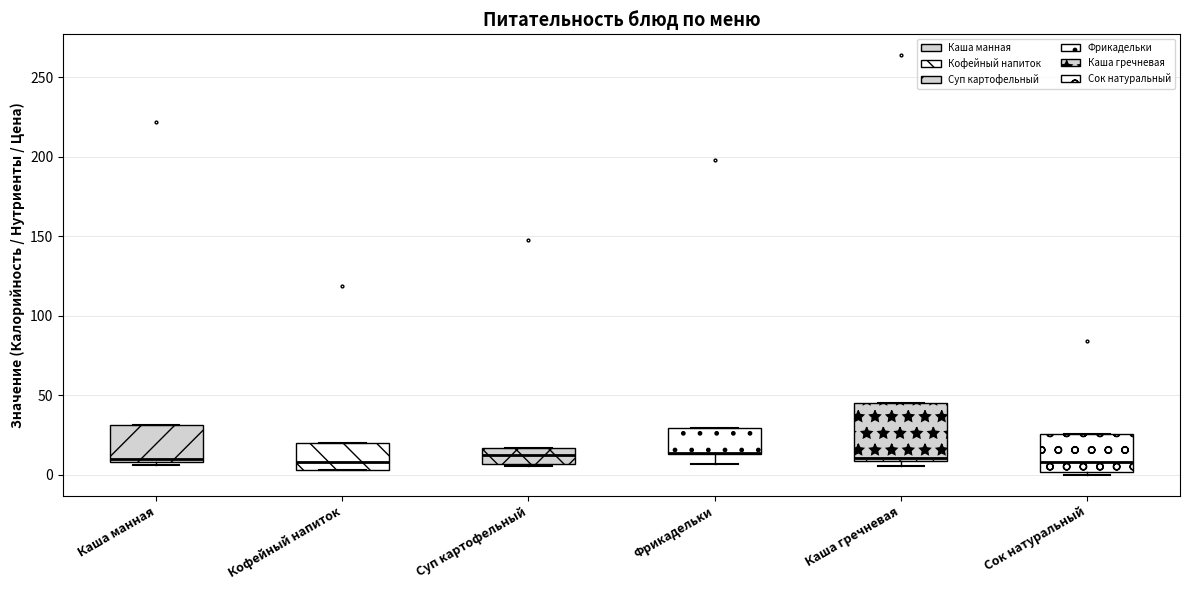

Reading left to right, read every box against the y-axis: the position of its median line, the range the box covers, and the ends of its whiskers. The values are not printed on the chart, so give them approximately, as read against the axis.

Каша манная: median 10 (just above the box's lower edge), box 10 to 30, whiskers 5 to 30
Кофейный напиток: median 10, box 5 to 20, whiskers 5 to 20
Суп картофельный: median 10, box 5 to 15, whiskers 5 to 15
Фрикадельки: median 15 (drawn on the box's lower edge), box 15 to 30, whiskers 5 to 30
Каша гречневая: median 10 (just above the box's lower edge), box 10 to 45, whiskers 5 to 45
Сок натуральный: median 10, box 0 to 25, whiskers 0 to 25